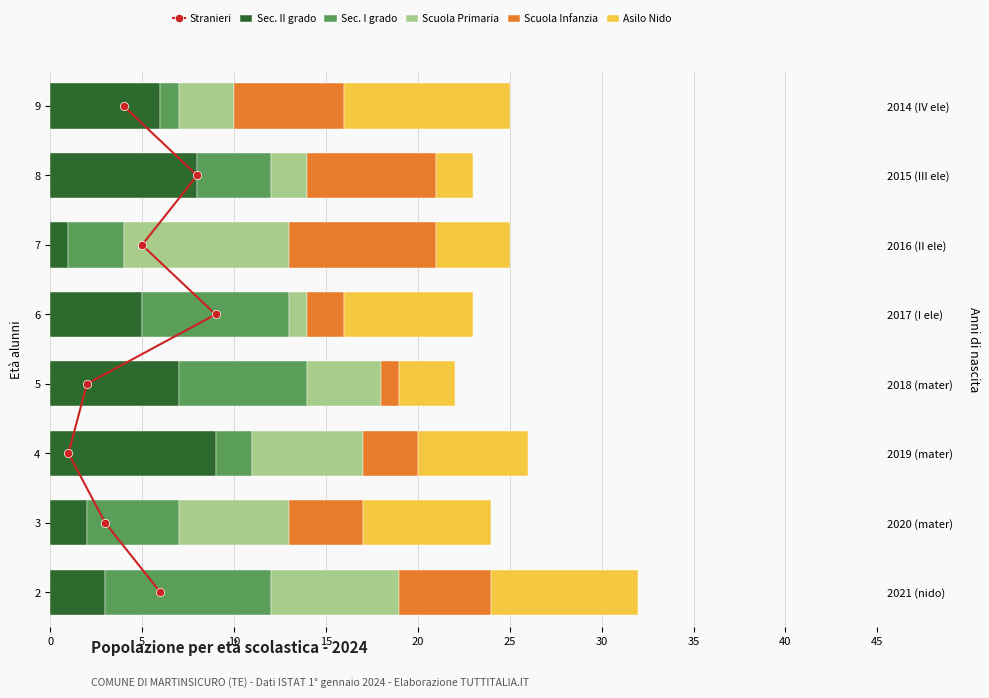

What is the total value across all series at 35?

32